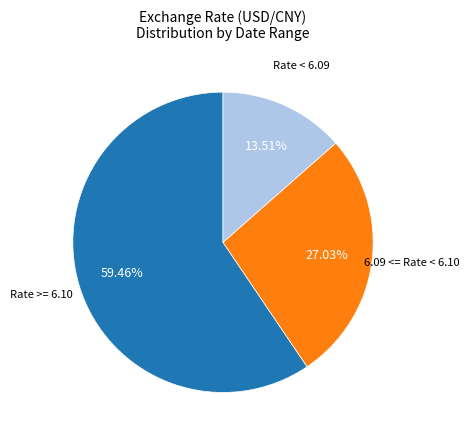

Is there a majority slice in this chart?

Yes